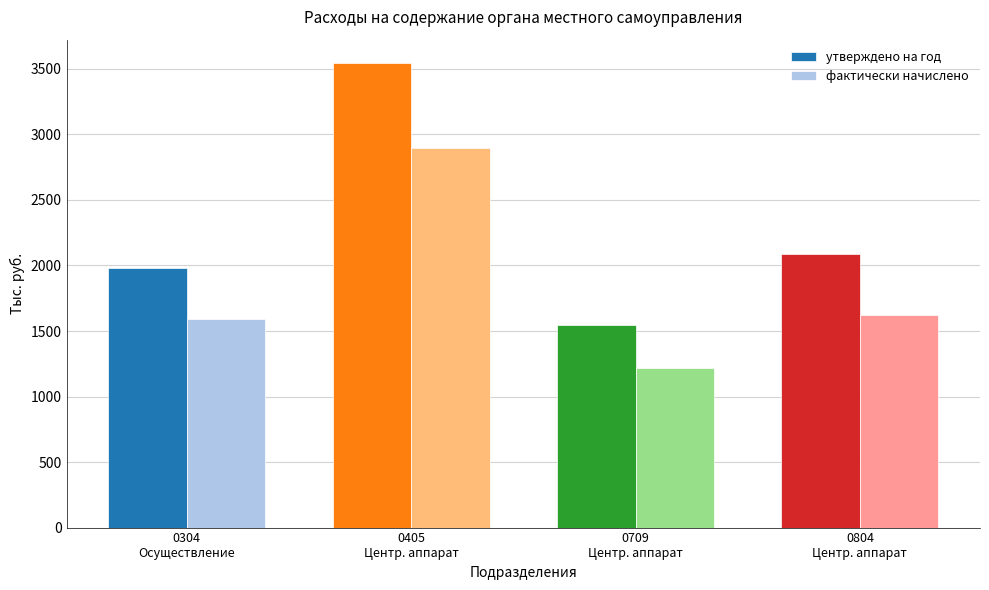

Reading right to left, extract all data points from this chart.

утверждено на год: 2090	1548	3546	1984
фактически начислено: 1624	1216	2899	1588